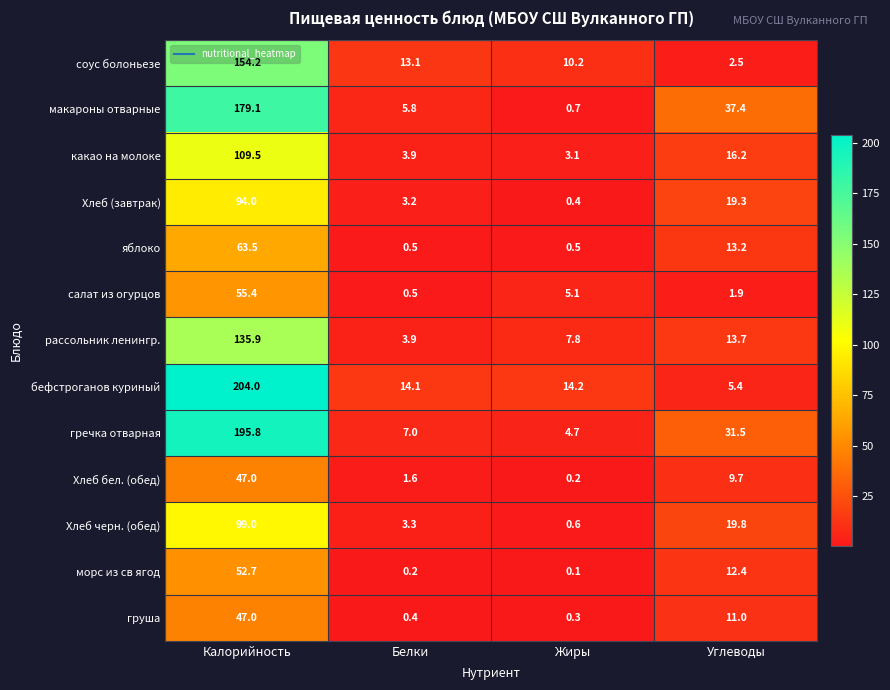

Where does the соус болоньезе series first go above 13?

Калорийность